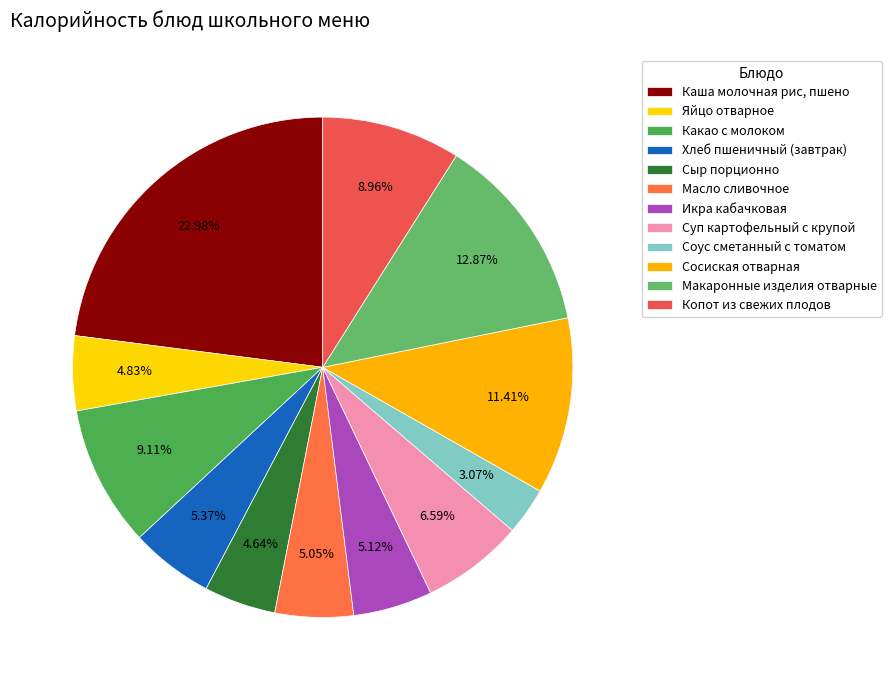

To the nearest percent, what portion does Икра кабачковая represent?

5%